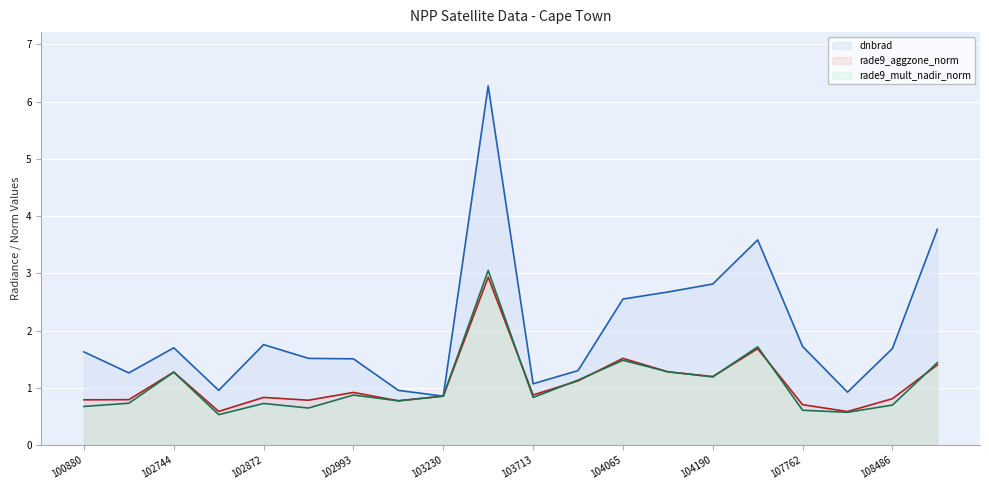

What value does the dnbrad series have at 103949?

1.3